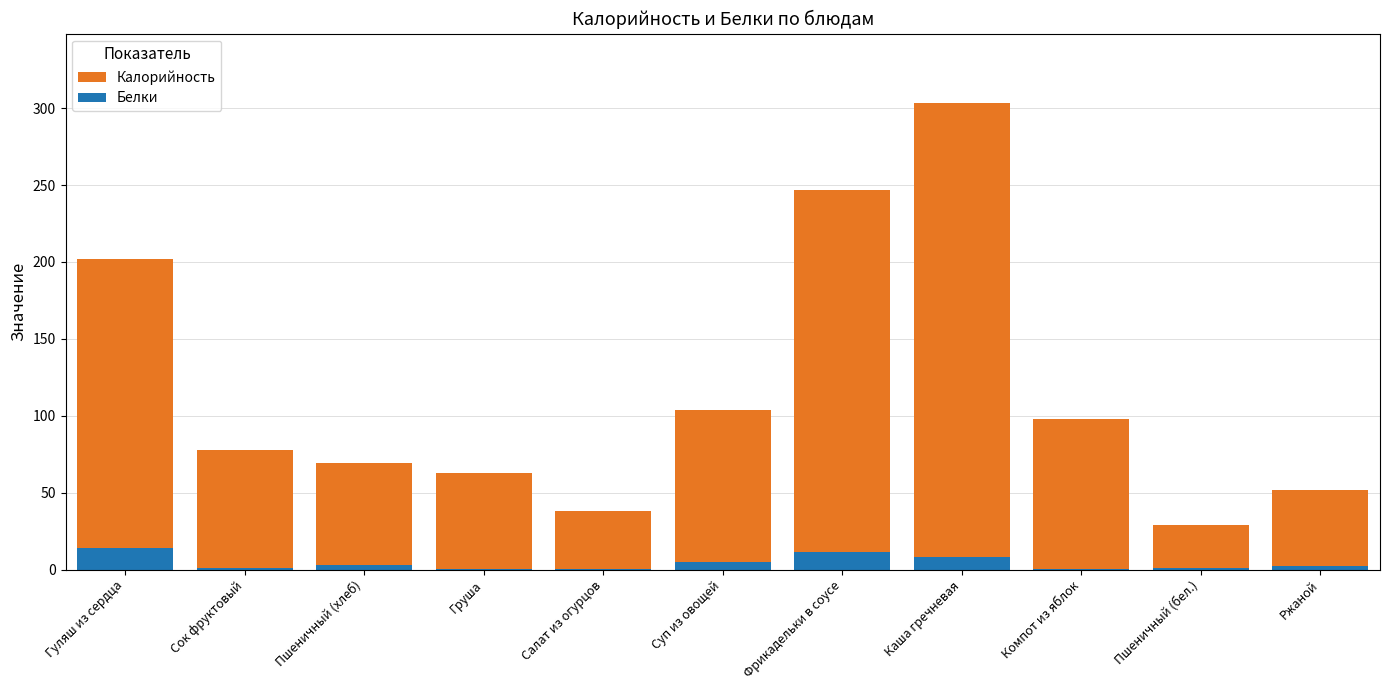

At how many categories does at least one series exceed 46?

9